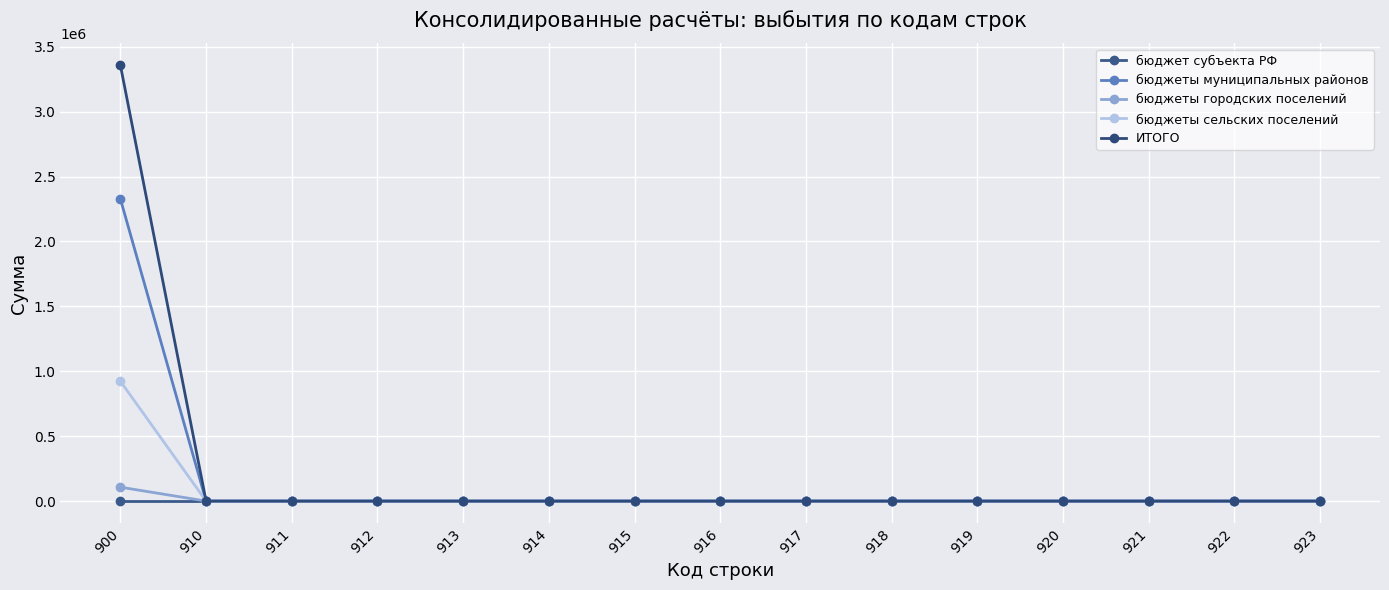

Reading left to right, what are all the values shown in this chart?

бюджет субъекта РФ: 900=0	910=0	911=0	912=0	913=0	914=0	915=0	916=0	917=0	918=0	919=0	920=0	921=0	922=0	923=0
бюджеты муниципальных районов: 900=2326800	910=0	911=0	912=0	913=0	914=0	915=0	916=0	917=0	918=0	919=0	920=0	921=0	922=0	923=0
бюджеты городских поселений: 900=107000	910=0	911=0	912=0	913=0	914=0	915=0	916=0	917=0	918=0	919=0	920=0	921=0	922=0	923=0
бюджеты сельских поселений: 900=923002	910=0	911=0	912=0	913=0	914=0	915=0	916=0	917=0	918=0	919=0	920=0	921=0	922=0	923=0
ИТОГО: 900=3356802	910=0	911=0	912=0	913=0	914=0	915=0	916=0	917=0	918=0	919=0	920=0	921=0	922=0	923=0